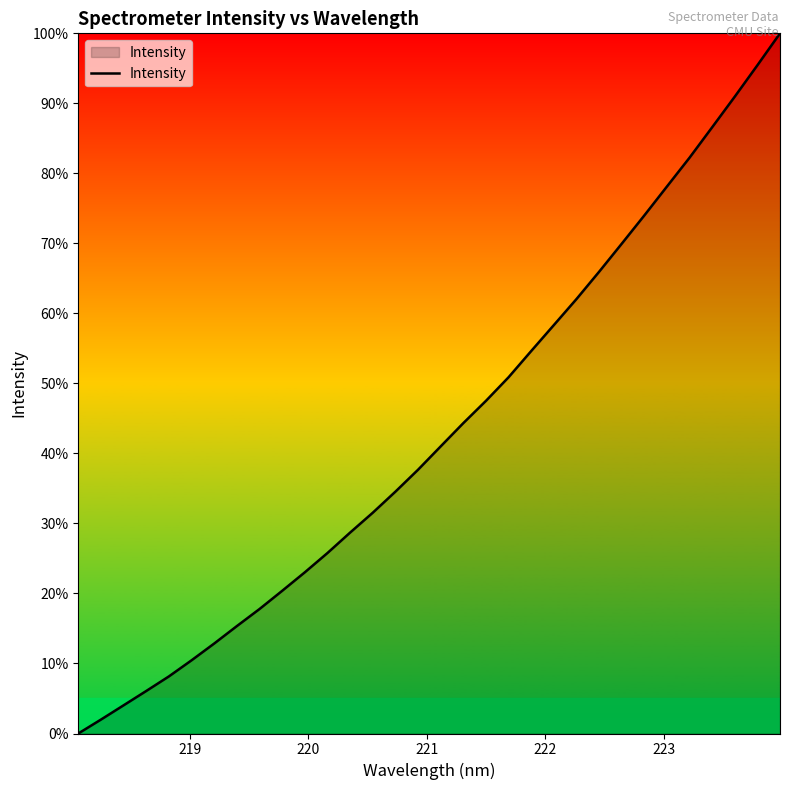

What is the greatest value displayed?

100.0